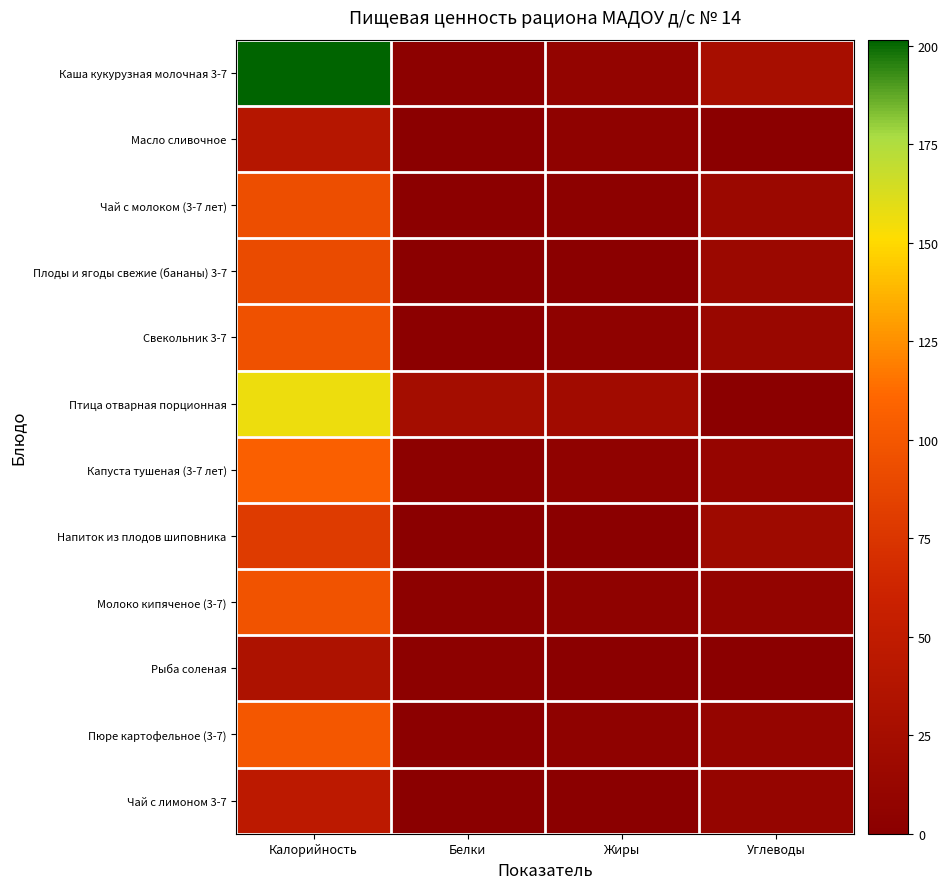

Which category has the highest value across all series?

Калорийность